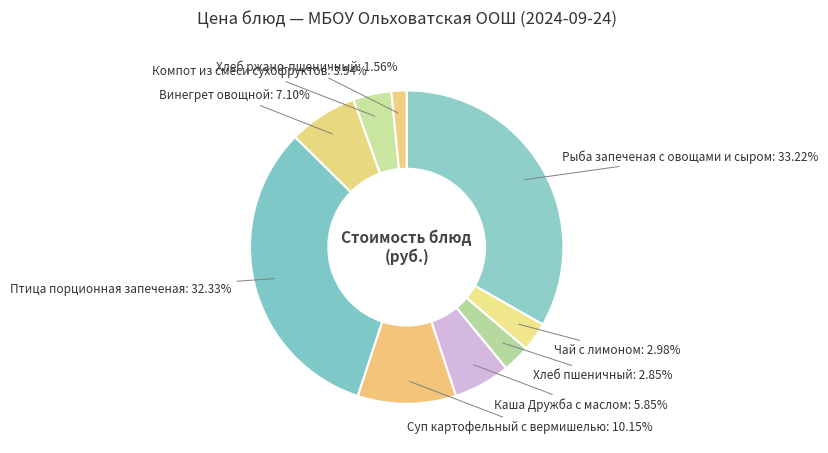

Does any single category account for the majority?

No